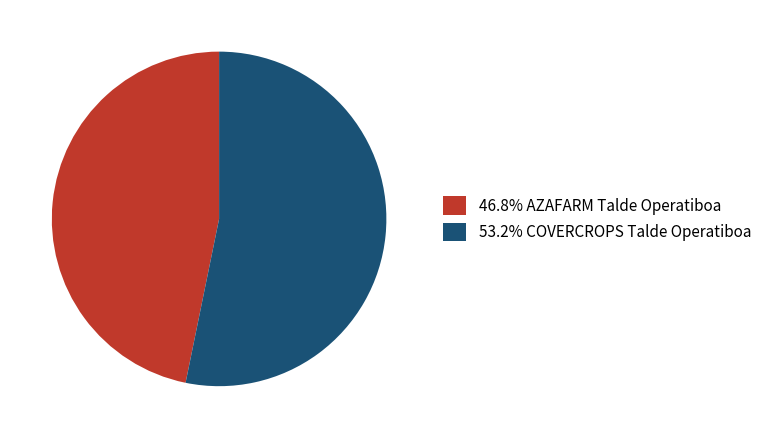

Approximately how many times larger is the value at 53.2% COVERCROPS Talde Operatiboa compared to 46.8% AZAFARM Talde Operatiboa?

1.1